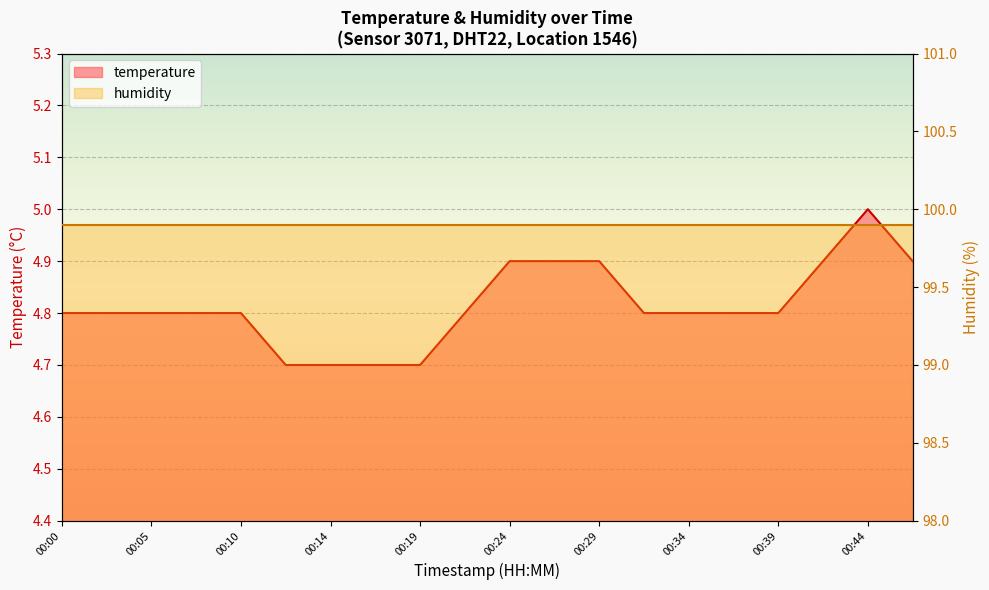

True or false: the data has more than 2 interior local peaks.

False